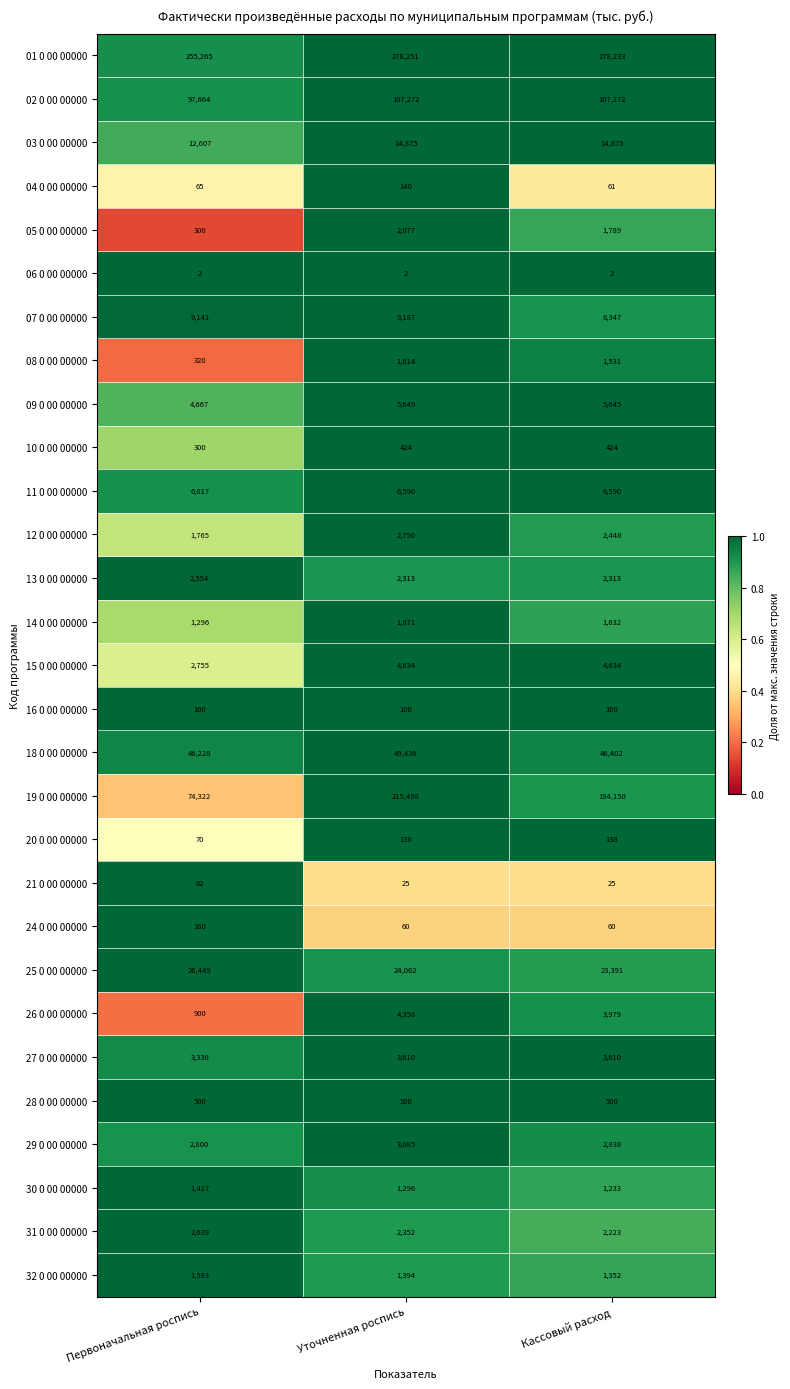

What is the difference between the highest and lowest values at Кассовый расход?

278231